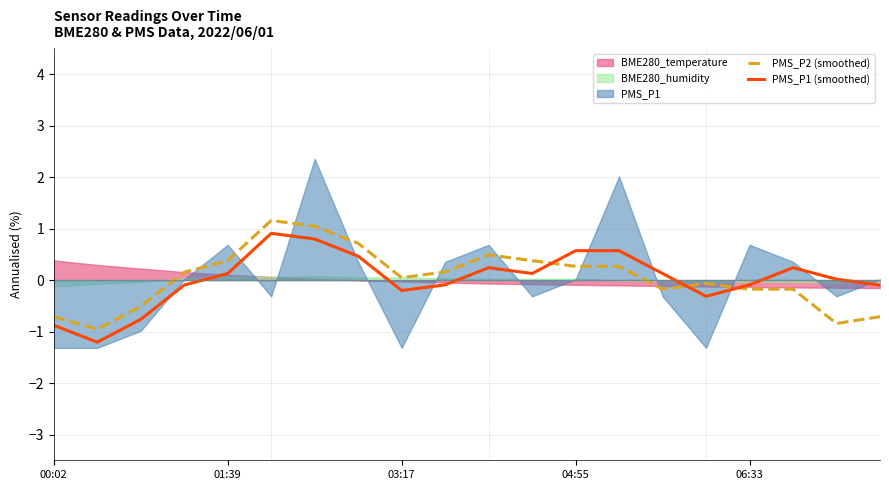

True or false: PMS_P1 (smoothed) and PMS_P2 (smoothed) cross at least once.

True